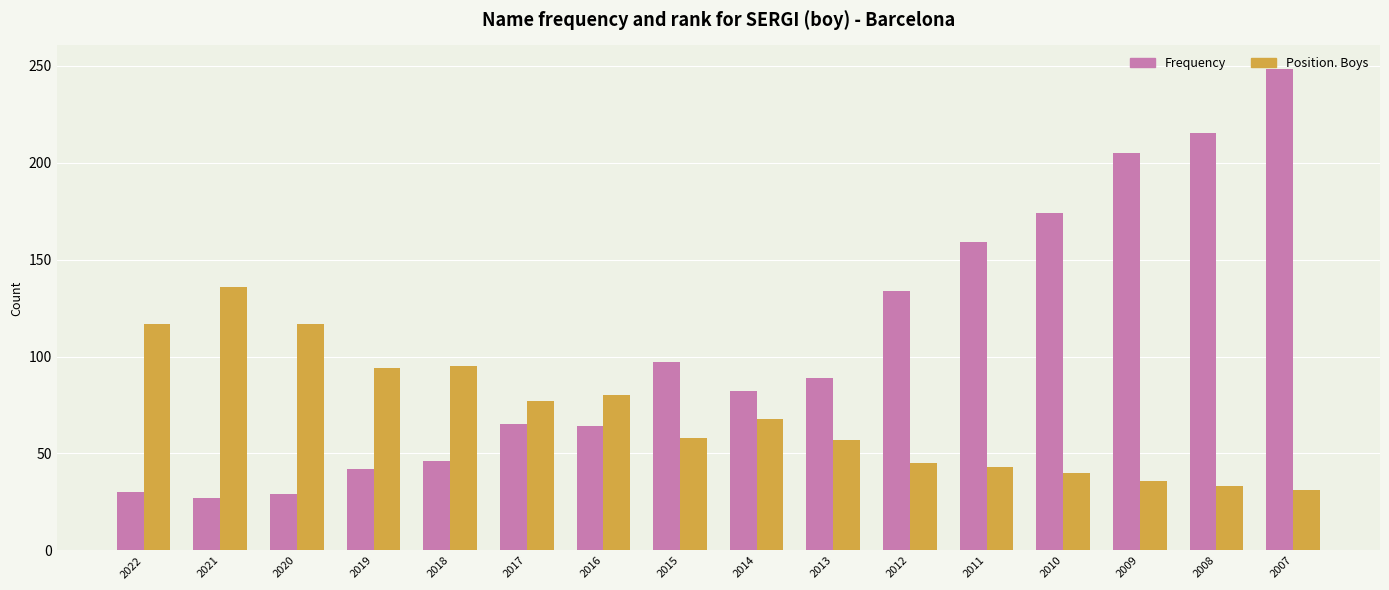

What is the total value across all series at 2017?

142